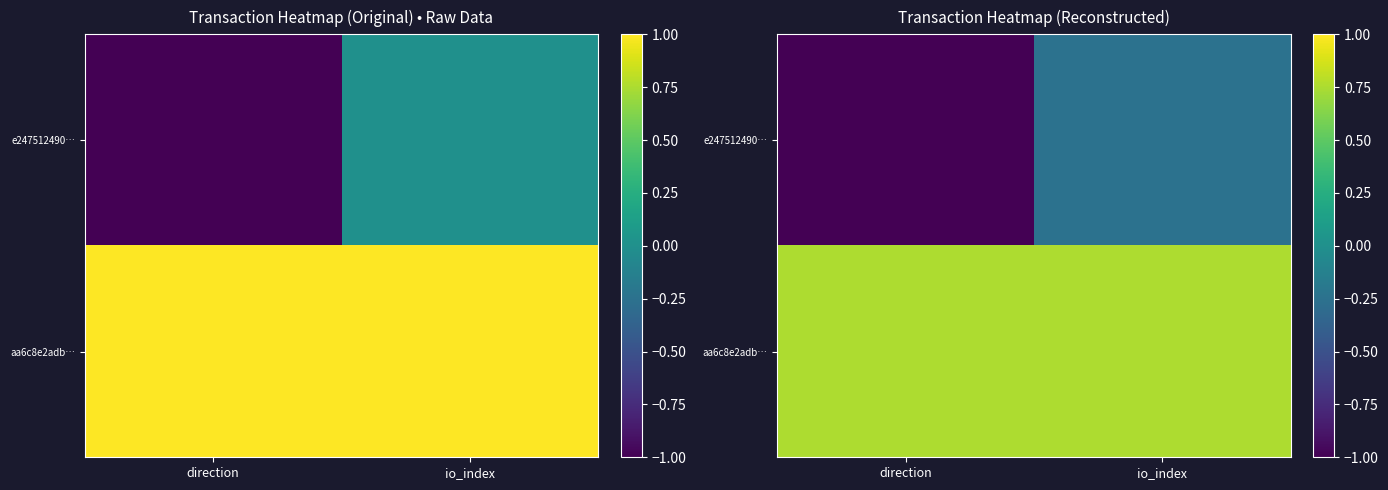

Rank the series by their maximum value, from lowest to highest.

e247512490…, aa6c8e2adb…